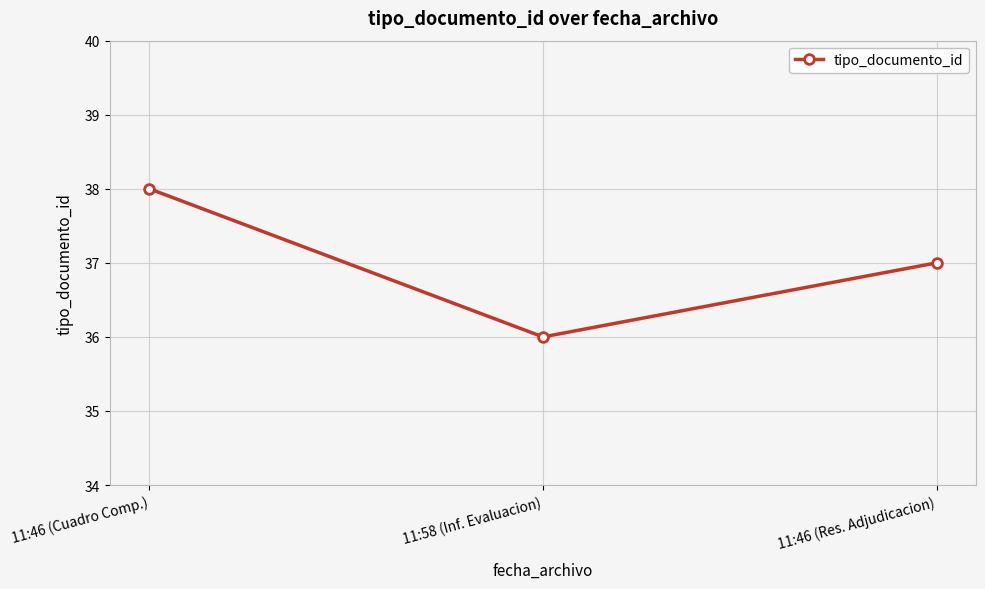

What is the greatest value displayed?

38